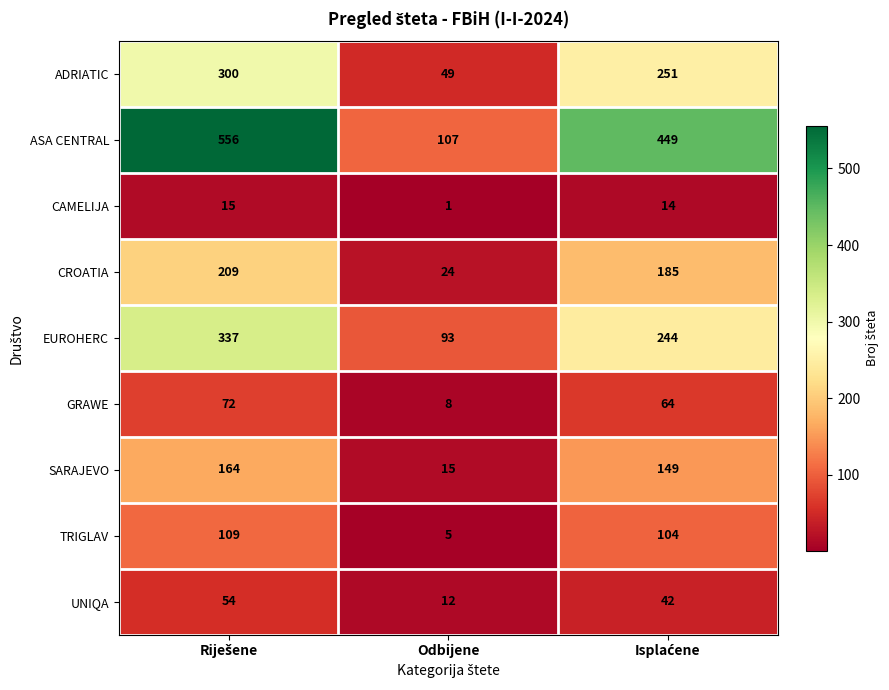

What is the average value of the SARAJEVO series?

109